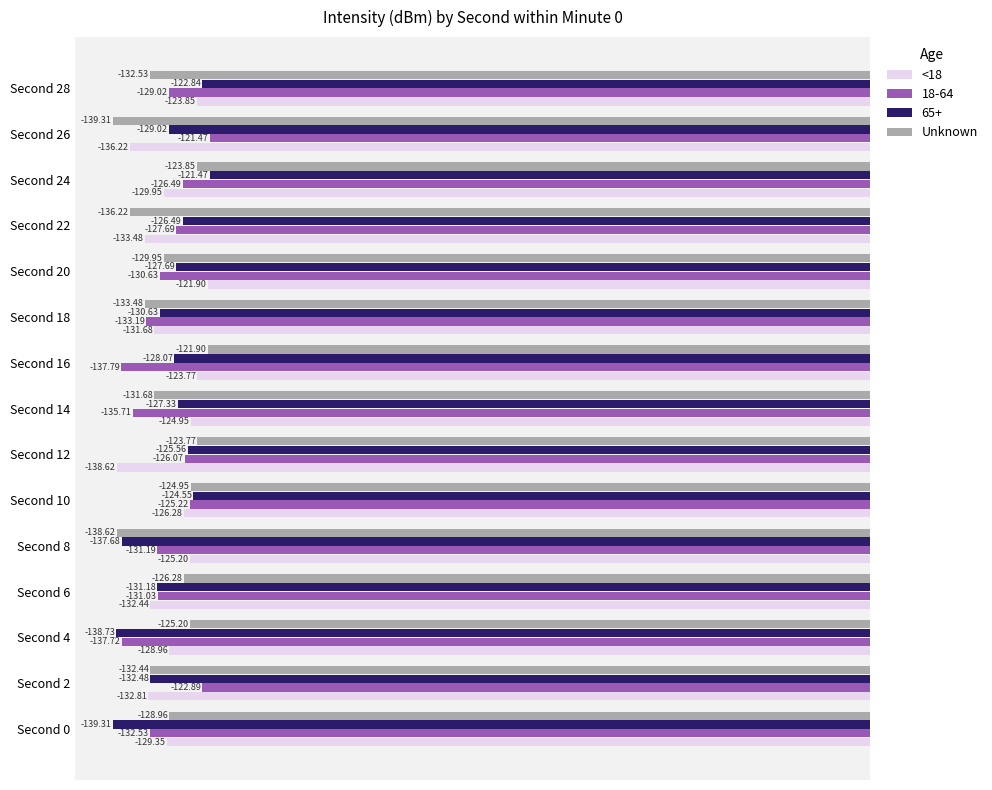

List the labels in order of <18 value, smallest first.

Second 12, Second 26, Second 22, Second 2, Second 6, Second 18, Second 24, Second 0, Second 4, Second 10, Second 8, Second 14, Second 28, Second 16, Second 20